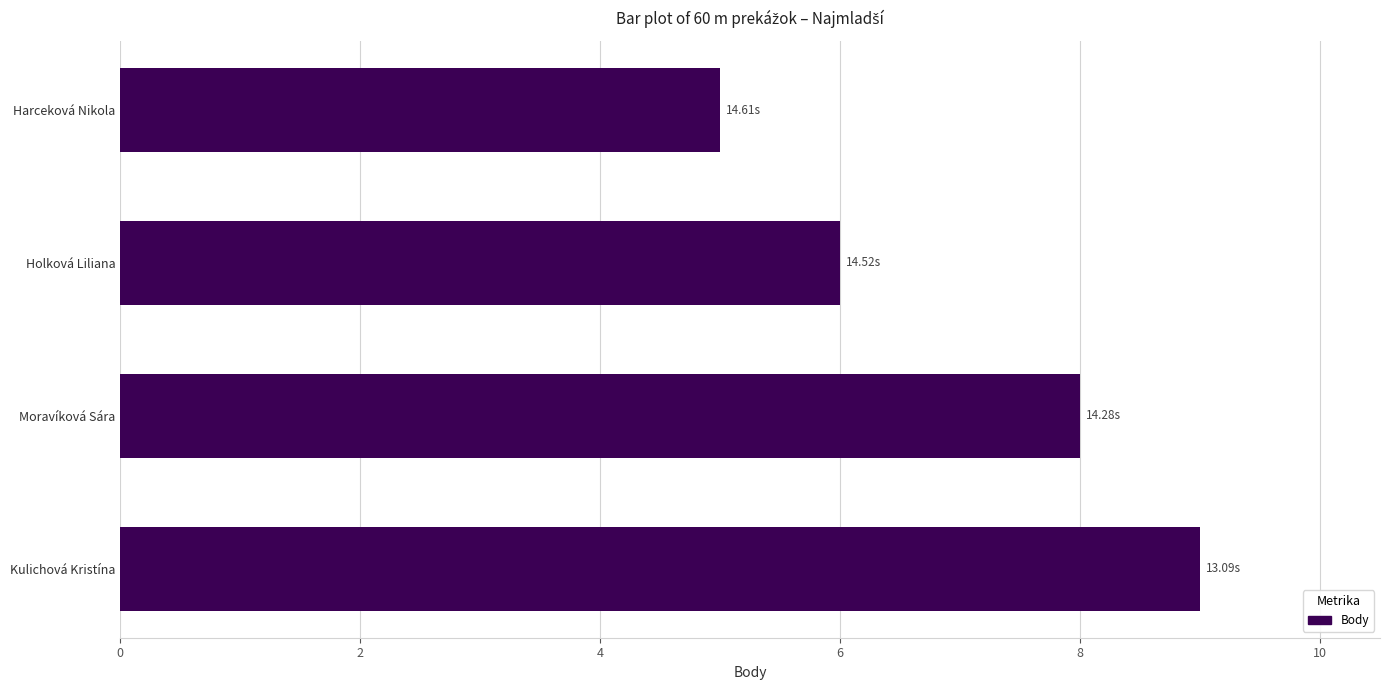

What is the difference between the maximum and second lowest values?

3